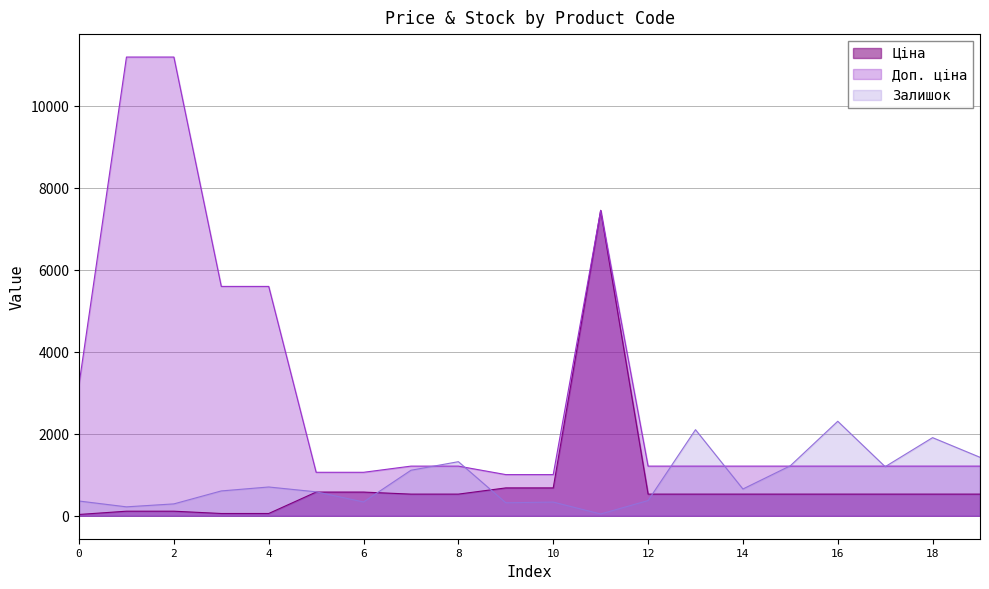

True or false: Доп. ціна and Ціна cross at least once.

False